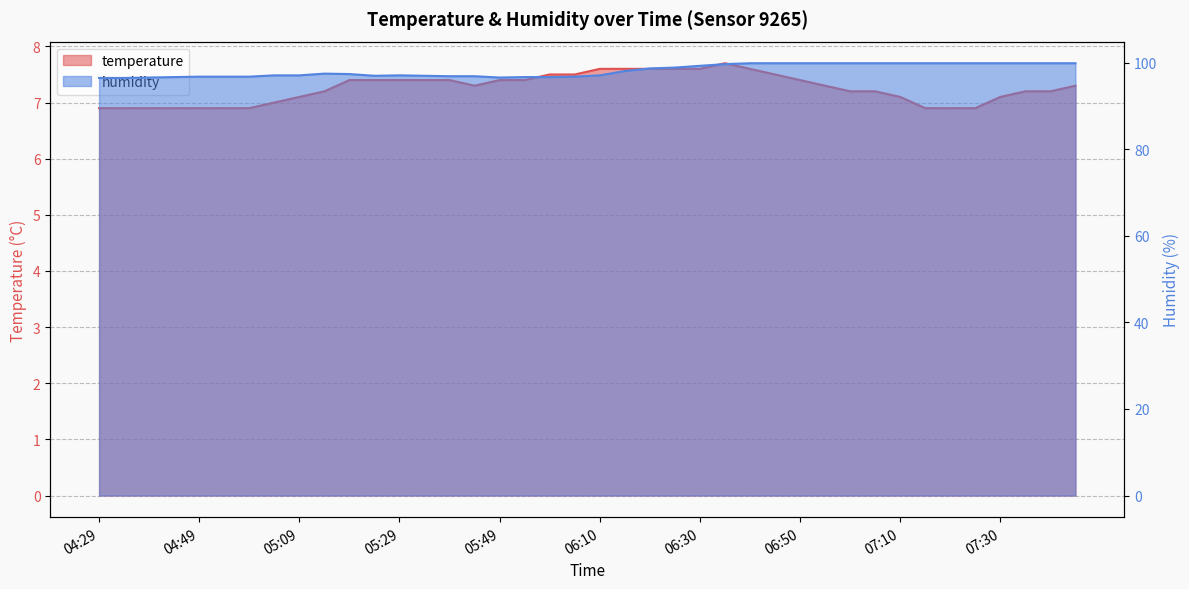

The temperature series shows 7.4 at 05:34. True or false?

True